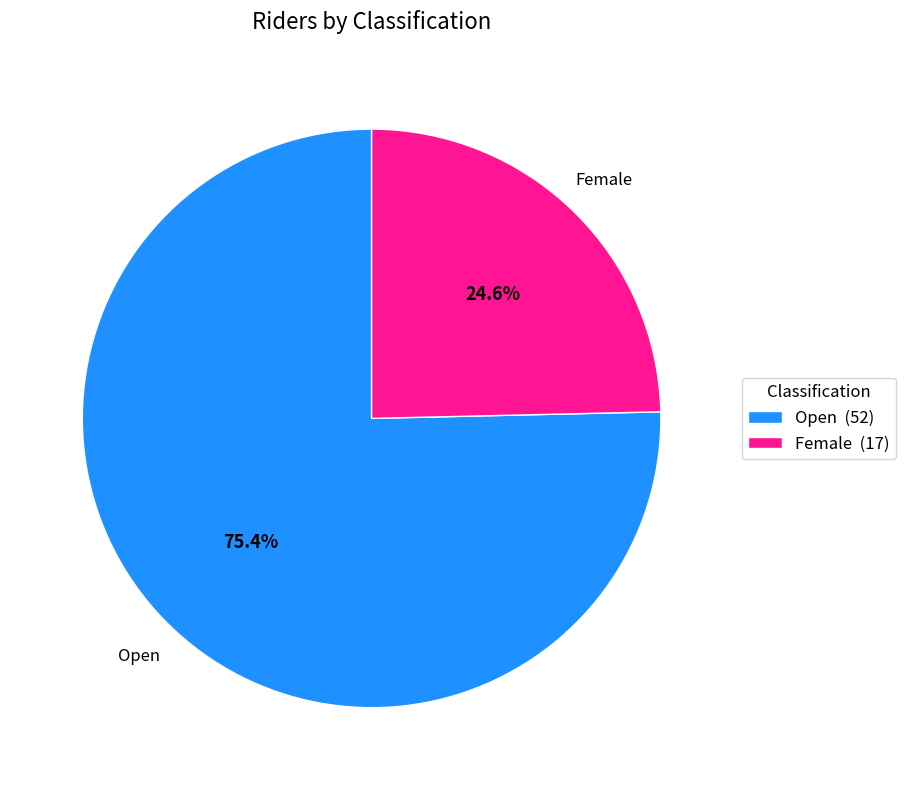

Which slice is the largest?

Open